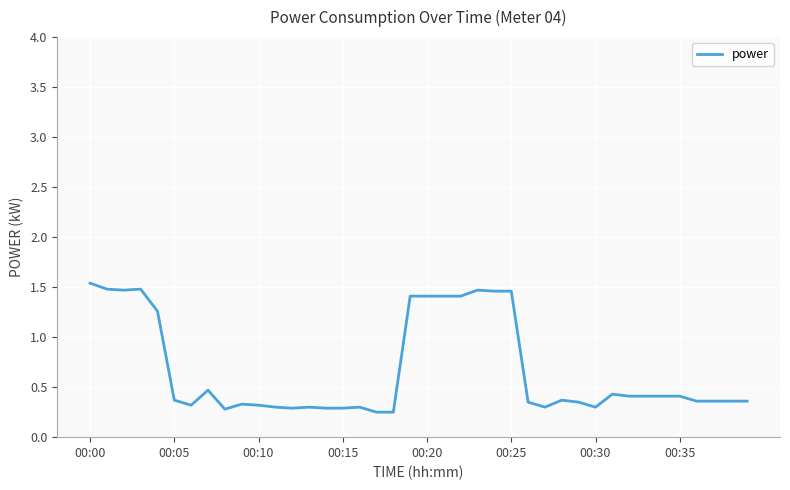

Where is the data nearest to the value 0?

17